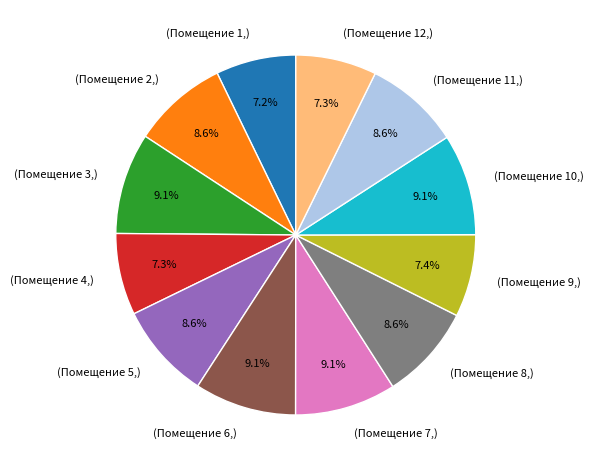

How much of the chart is everything except (Помещение 6,)?

90.9%